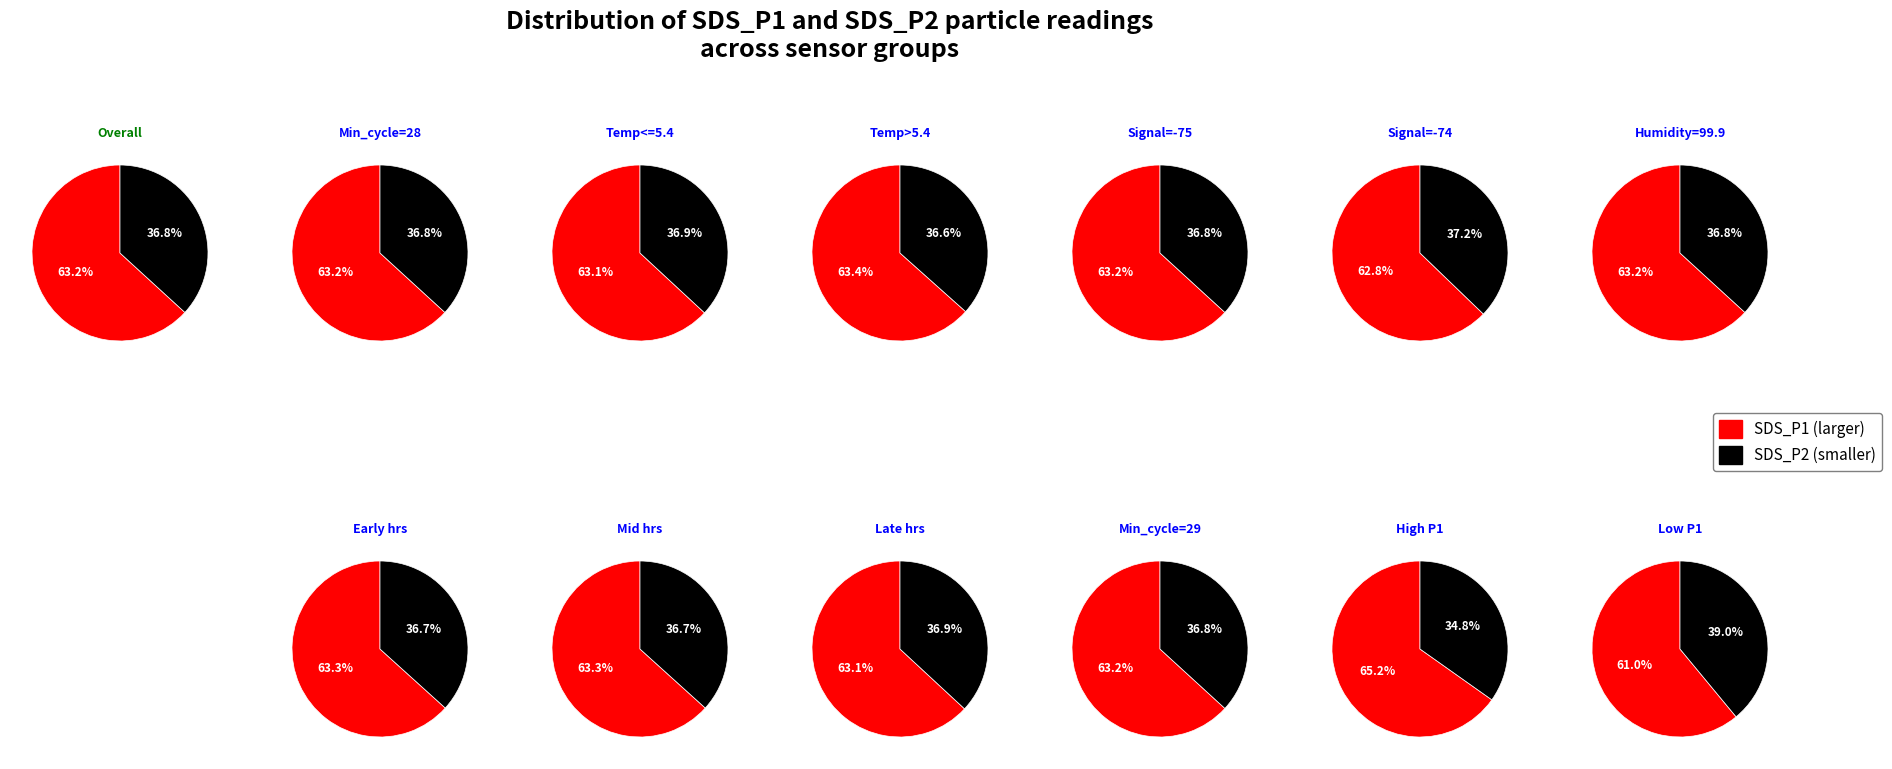

Is it true that 3 is 2% of the pie?

True